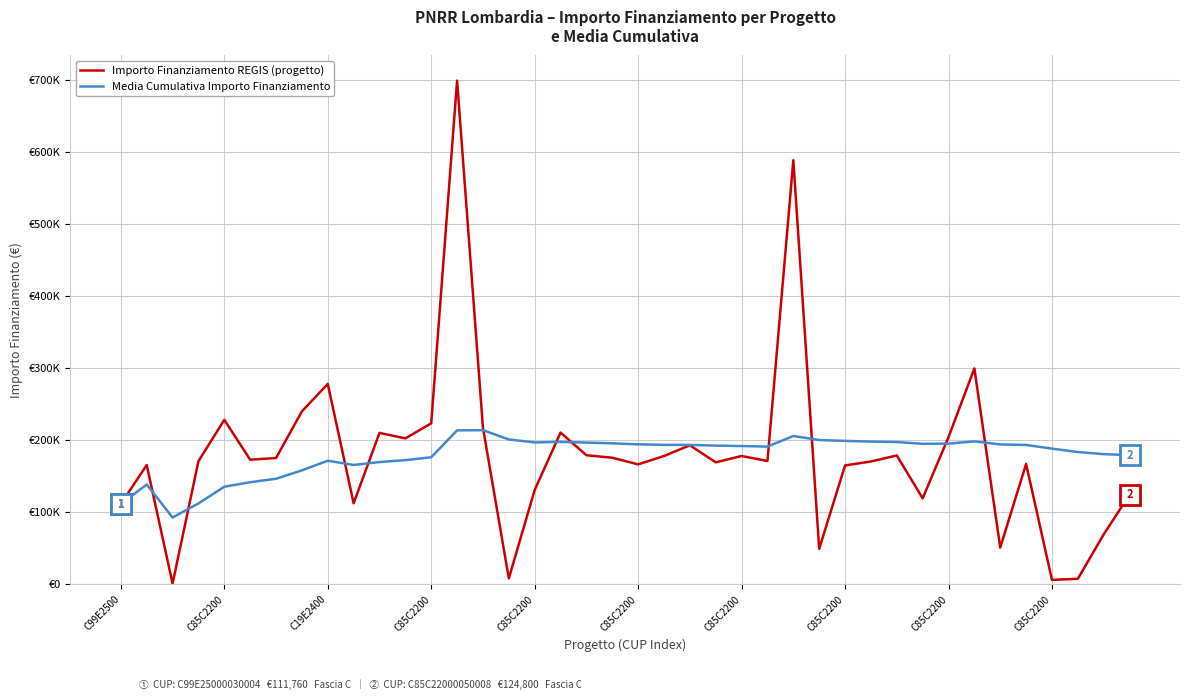

Does the chart display data point markers on the line(s)?

No